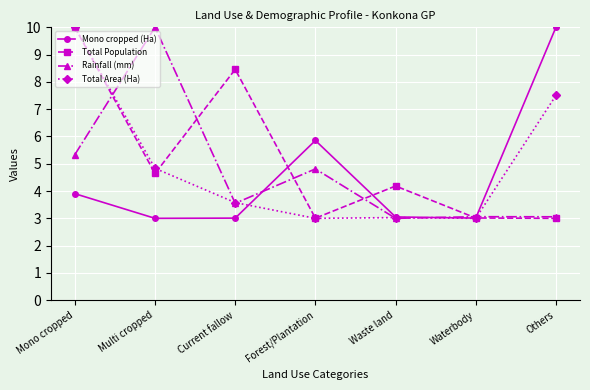

Is this an area chart (filled region under the line)?

No